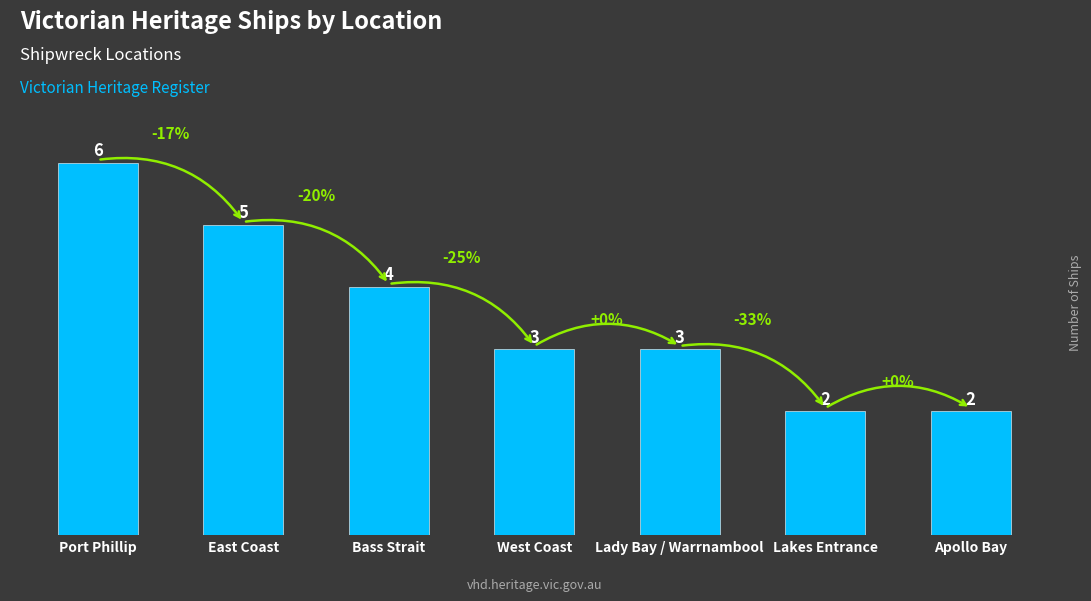

Where does the data first go above 3?

Port Phillip